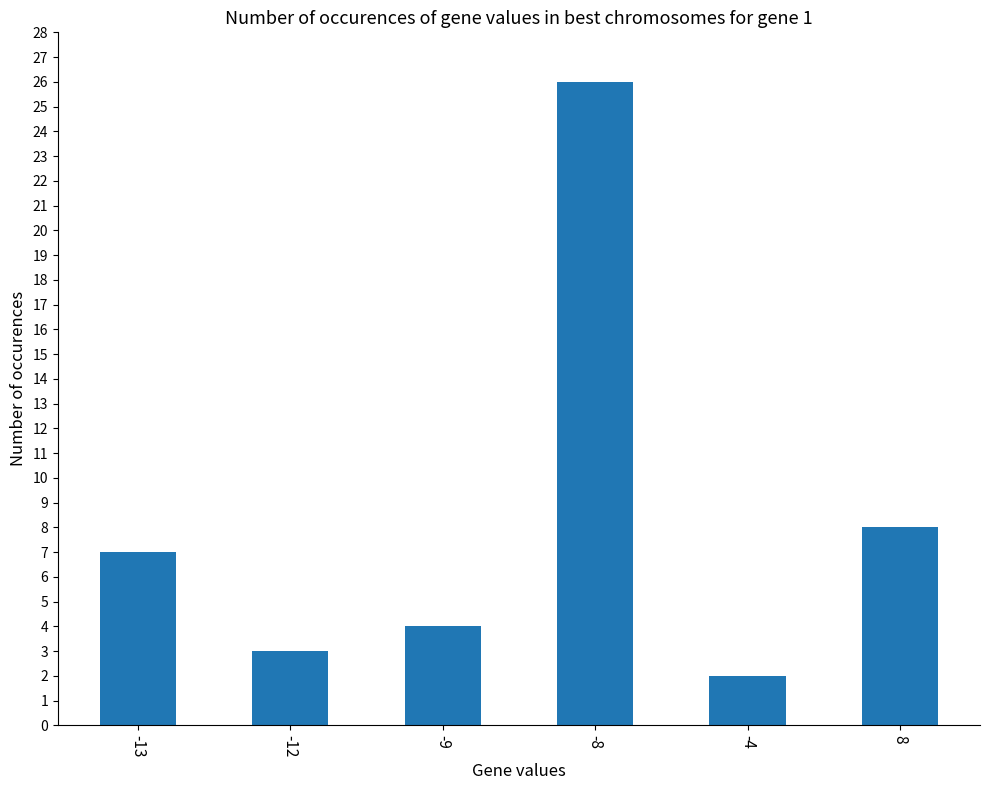

At which category does the chart reach its minimum across all series?

-4